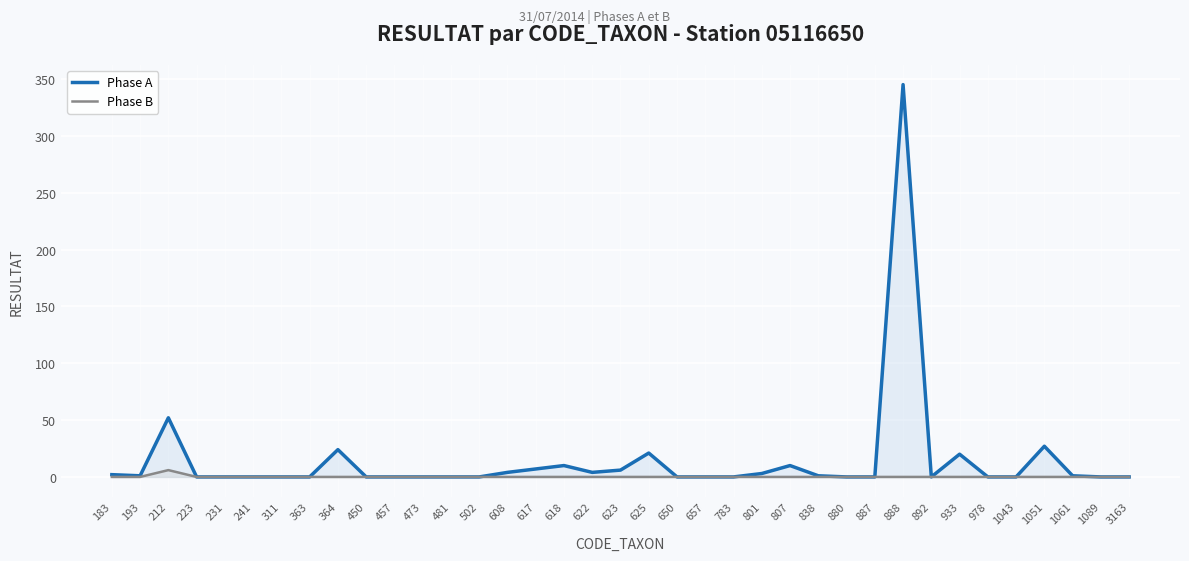

At which category does the chart reach its peak across all series?

888